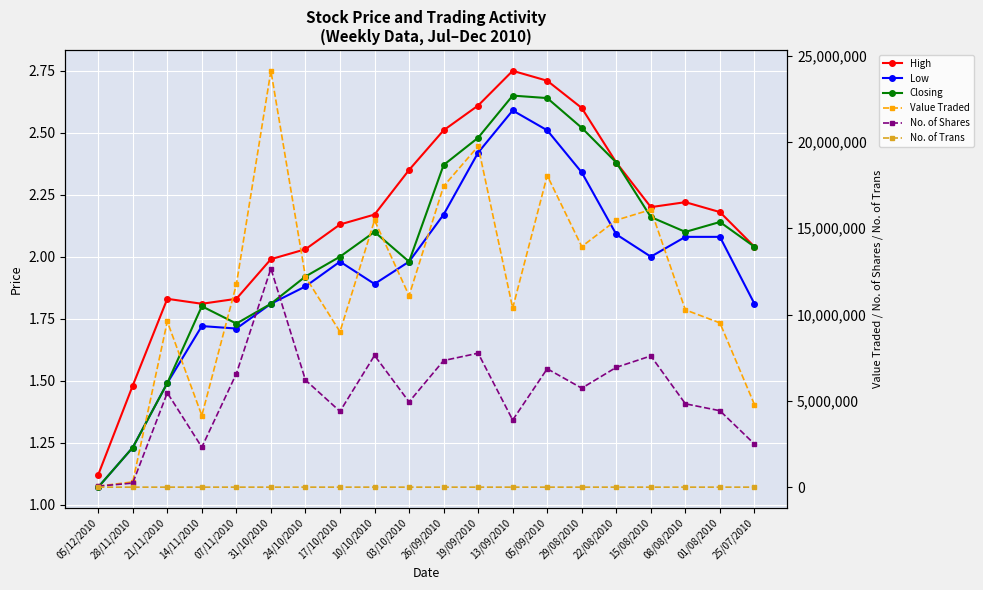

Does the chart display data point markers on the line(s)?

Yes